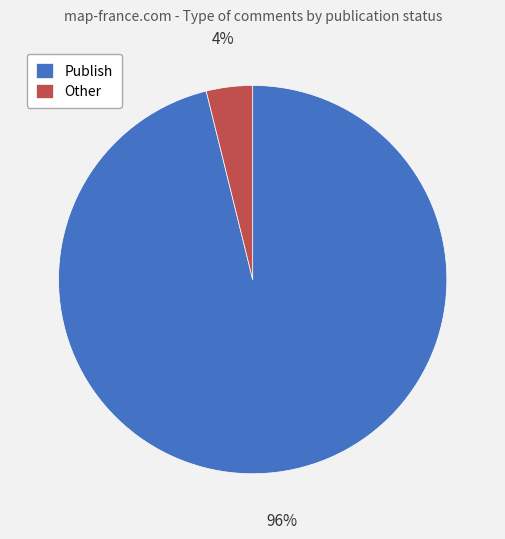

Is the sum of Other and Publish greater than half?

Yes